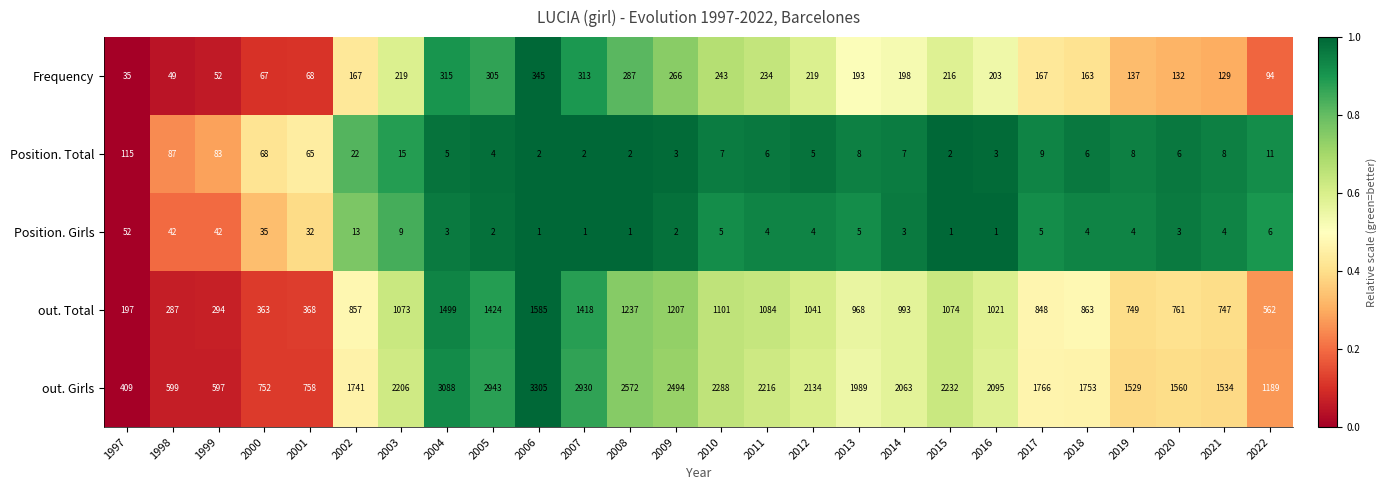

What value does the out. Total series have at 2010?

1101